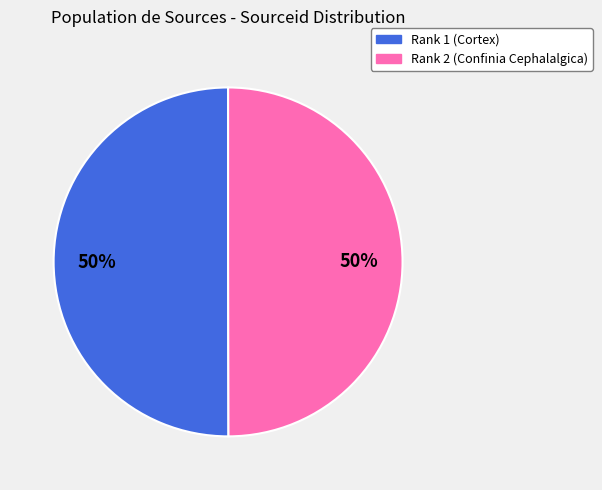

To the nearest percent, what portion does Rank 1 (Cortex) represent?

50%